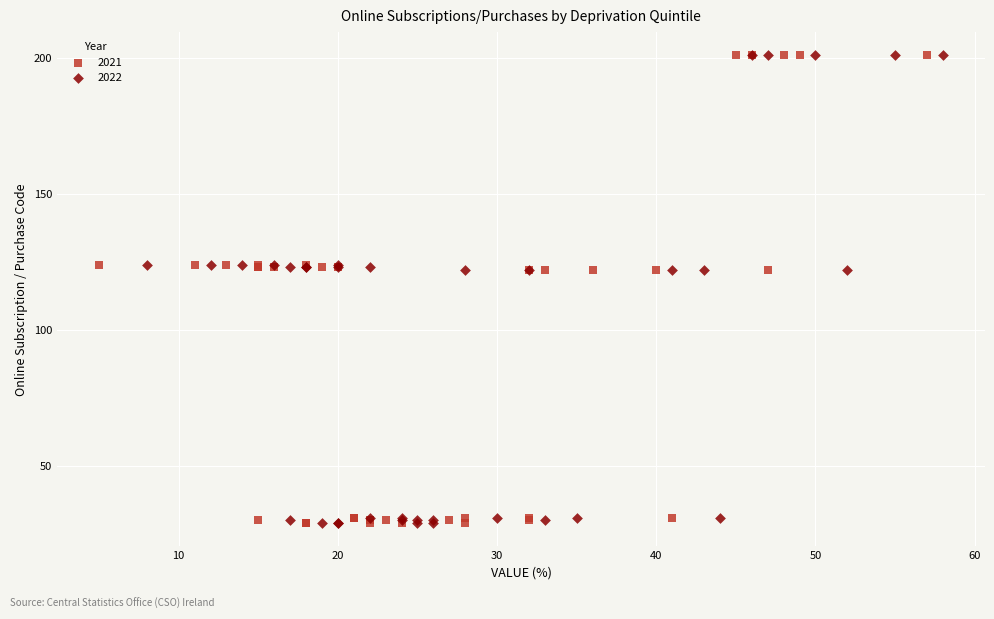

What are all the series names shown in the legend?

2021, 2022